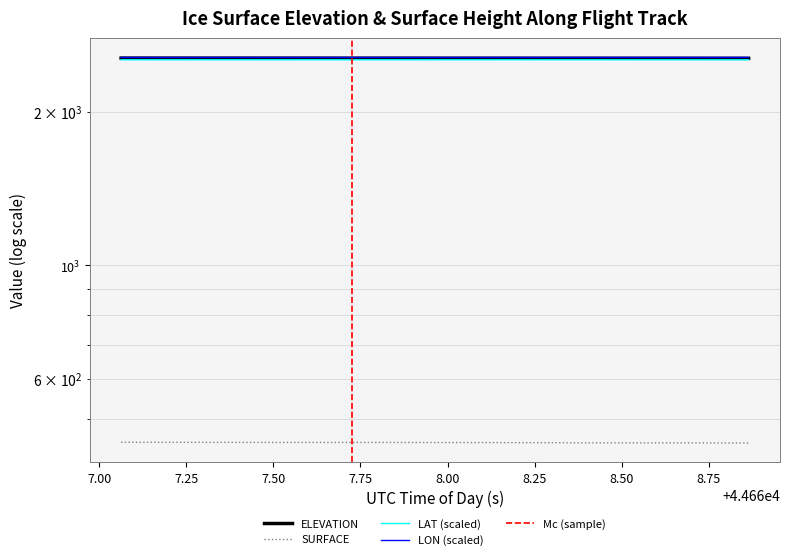

True or false: LON and LAT cross at least once.

False